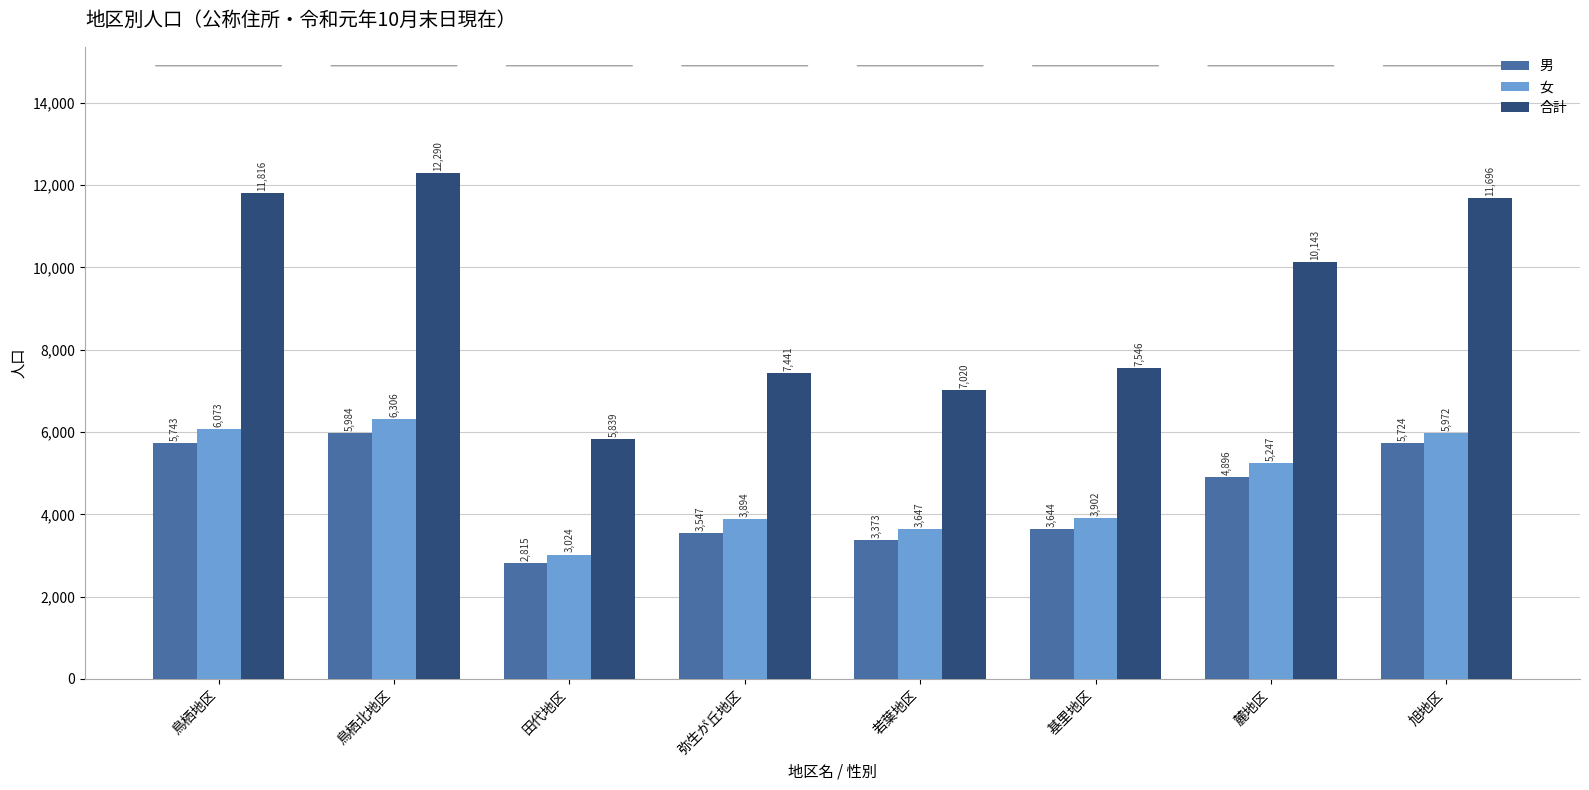

How many groups of bars are there?

8